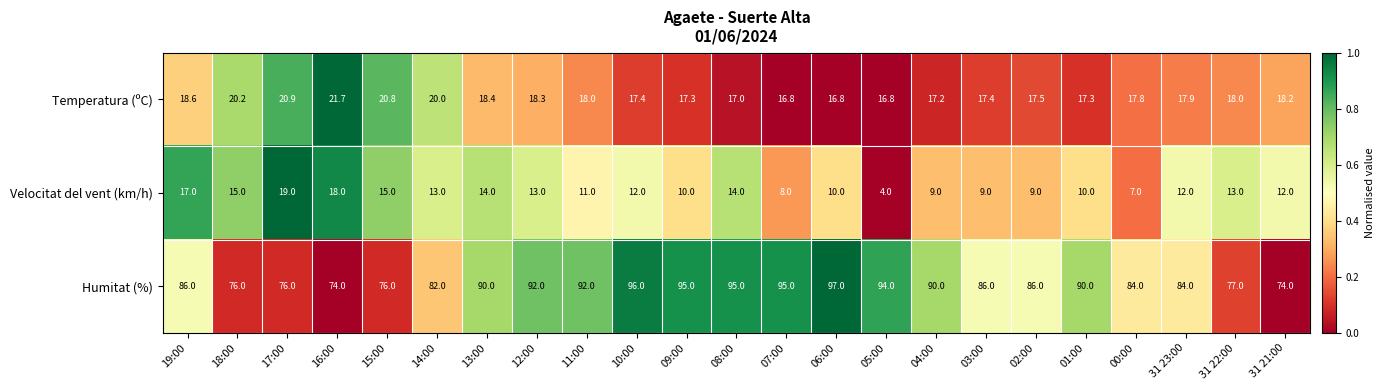

Is it true that Humitat (%) equals 76.0 at 18:00?

True